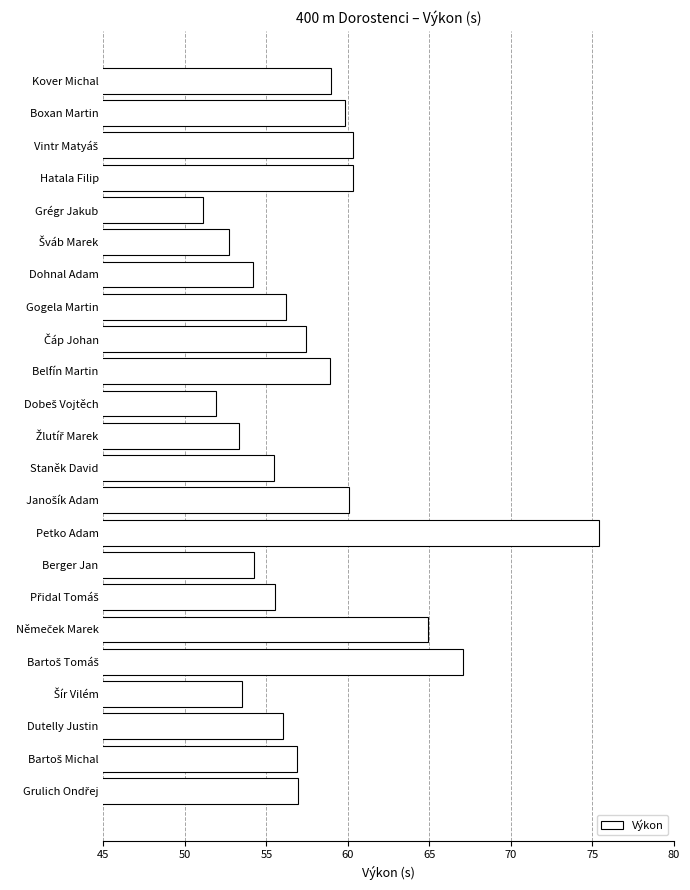

Does the chart contain stacked bars?

No